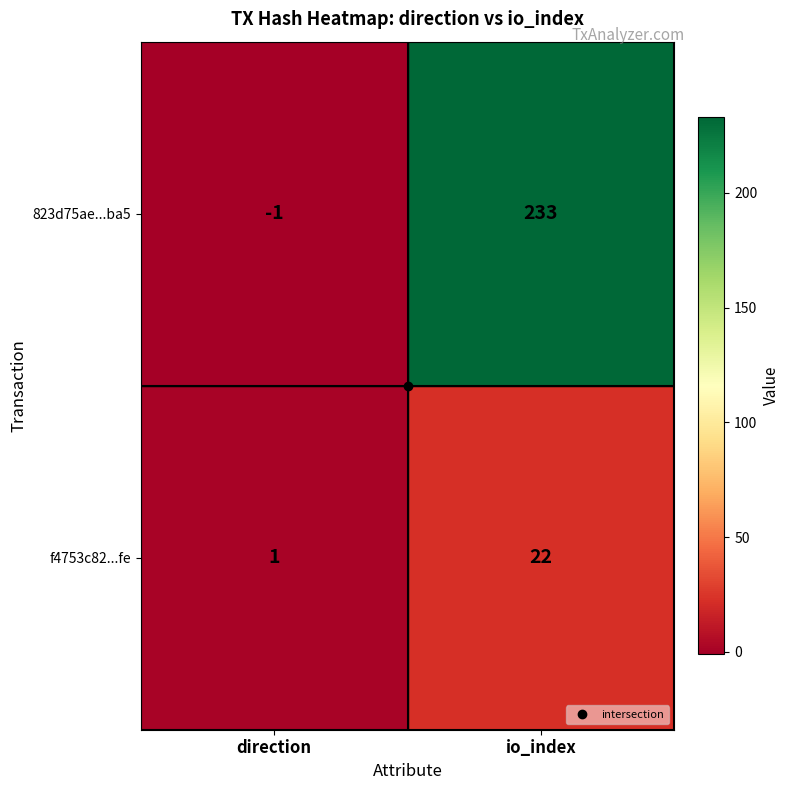

What is the average value of the 823d75ae...ba5 series?

116